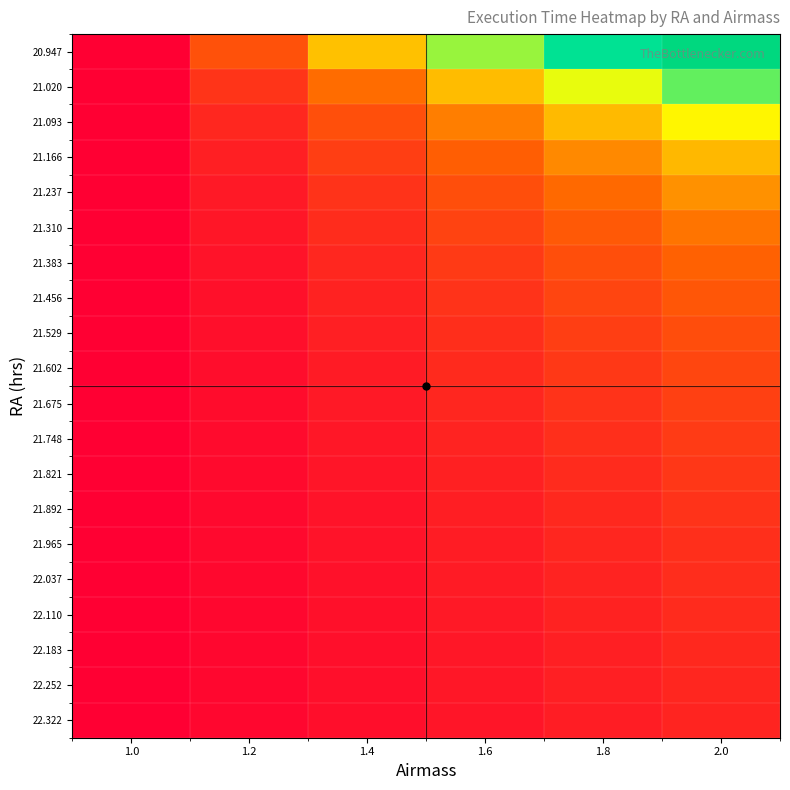

Reading right to left, list all the values displayed in this chart.

20.947: 2.0=1.0	1.8=0.8	1.6=0.6	1.4=0.4	1.2=0.2	1.0=0.0
21.020: 2.0=0.7	1.8=0.5	1.6=0.4	1.4=0.3	1.2=0.1	1.0=0.0
21.093: 2.0=0.5	1.8=0.4	1.6=0.3	1.4=0.2	1.2=0.1	1.0=0.0
21.166: 2.0=0.4	1.8=0.3	1.6=0.2	1.4=0.2	1.2=0.1	1.0=0.0
21.237: 2.0=0.3	1.8=0.3	1.6=0.2	1.4=0.1	1.2=0.1	1.0=0.0
21.310: 2.0=0.3	1.8=0.2	1.6=0.2	1.4=0.1	1.2=0.1	1.0=0.0
21.383: 2.0=0.2	1.8=0.2	1.6=0.1	1.4=0.1	1.2=0.0	1.0=0.0
21.456: 2.0=0.2	1.8=0.2	1.6=0.1	1.4=0.1	1.2=0.0	1.0=0.0
21.529: 2.0=0.2	1.8=0.2	1.6=0.1	1.4=0.1	1.2=0.0	1.0=0.0
21.602: 2.0=0.2	1.8=0.1	1.6=0.1	1.4=0.1	1.2=0.0	1.0=0.0
21.675: 2.0=0.2	1.8=0.1	1.6=0.1	1.4=0.1	1.2=0.0	1.0=0.0
21.748: 2.0=0.1	1.8=0.1	1.6=0.1	1.4=0.1	1.2=0.0	1.0=0.0
21.821: 2.0=0.1	1.8=0.1	1.6=0.1	1.4=0.1	1.2=0.0	1.0=0.0
21.892: 2.0=0.1	1.8=0.1	1.6=0.1	1.4=0.1	1.2=0.0	1.0=0.0
21.965: 2.0=0.1	1.8=0.1	1.6=0.1	1.4=0.0	1.2=0.0	1.0=0.0
22.037: 2.0=0.1	1.8=0.1	1.6=0.1	1.4=0.0	1.2=0.0	1.0=0.0
22.110: 2.0=0.1	1.8=0.1	1.6=0.1	1.4=0.0	1.2=0.0	1.0=0.0
22.183: 2.0=0.1	1.8=0.1	1.6=0.1	1.4=0.0	1.2=0.0	1.0=0.0
22.252: 2.0=0.1	1.8=0.1	1.6=0.1	1.4=0.0	1.2=0.0	1.0=0.0
22.322: 2.0=0.1	1.8=0.1	1.6=0.1	1.4=0.0	1.2=0.0	1.0=0.0